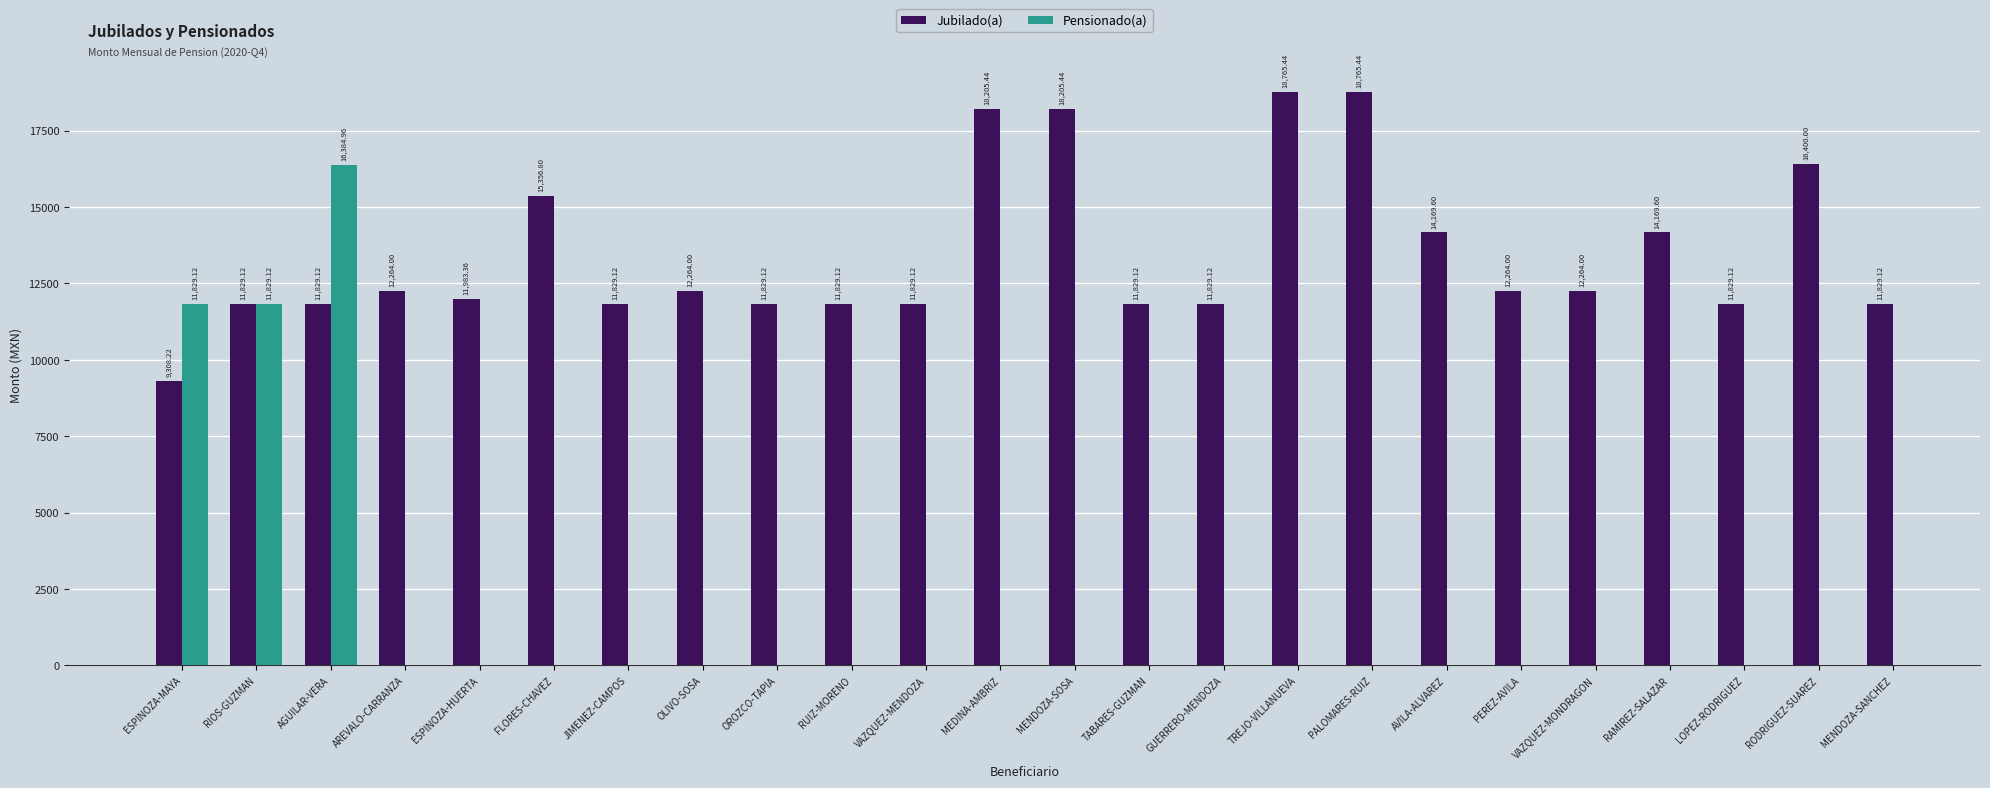

What is the average value?

13444.9